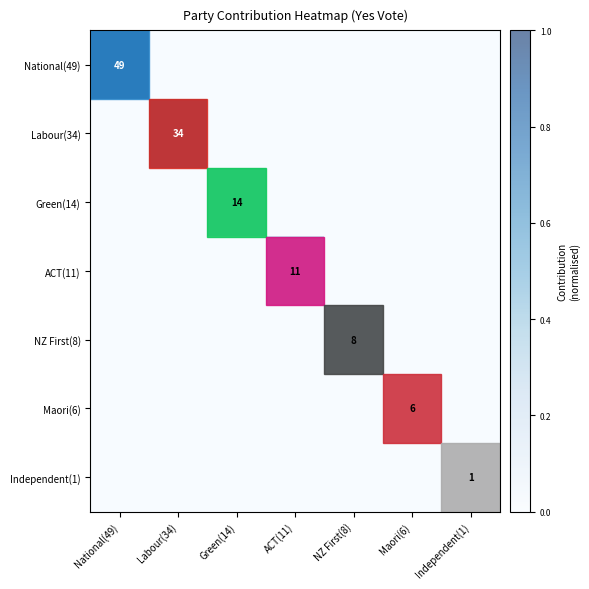

True or false: Green(14) has a value of 0.1 at Green(14).

False